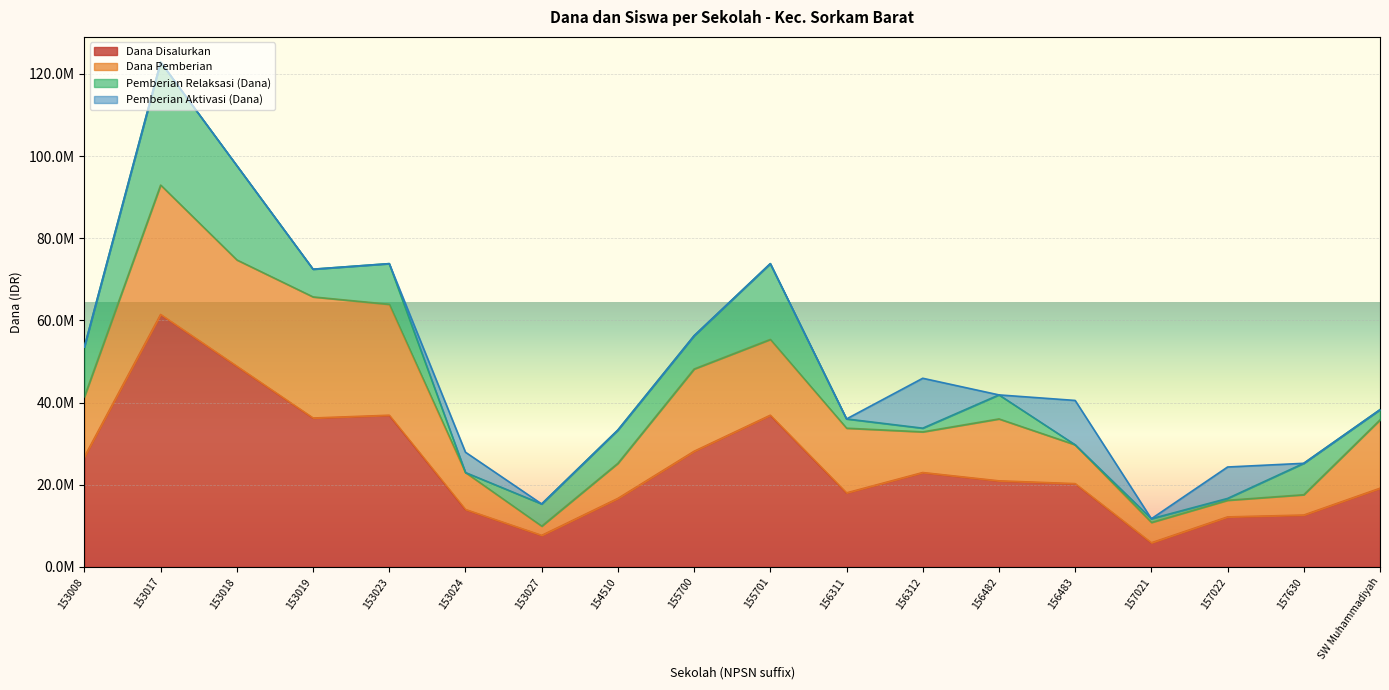

What are all the series names shown in the legend?

Dana Disalurkan, Dana Pemberian, Pemberian Relaksasi (Dana), Pemberian Aktivasi (Dana)